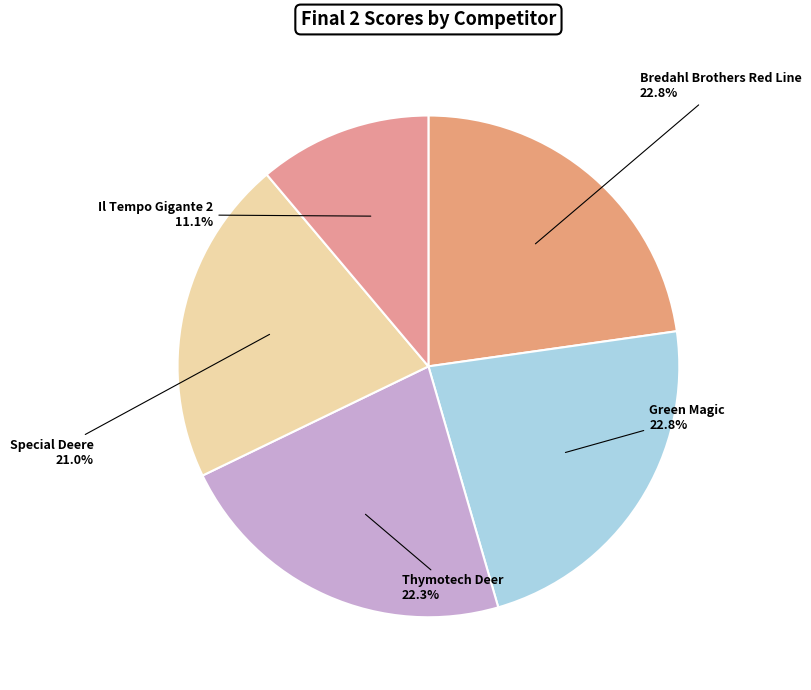

How many slices are in this pie chart?

5